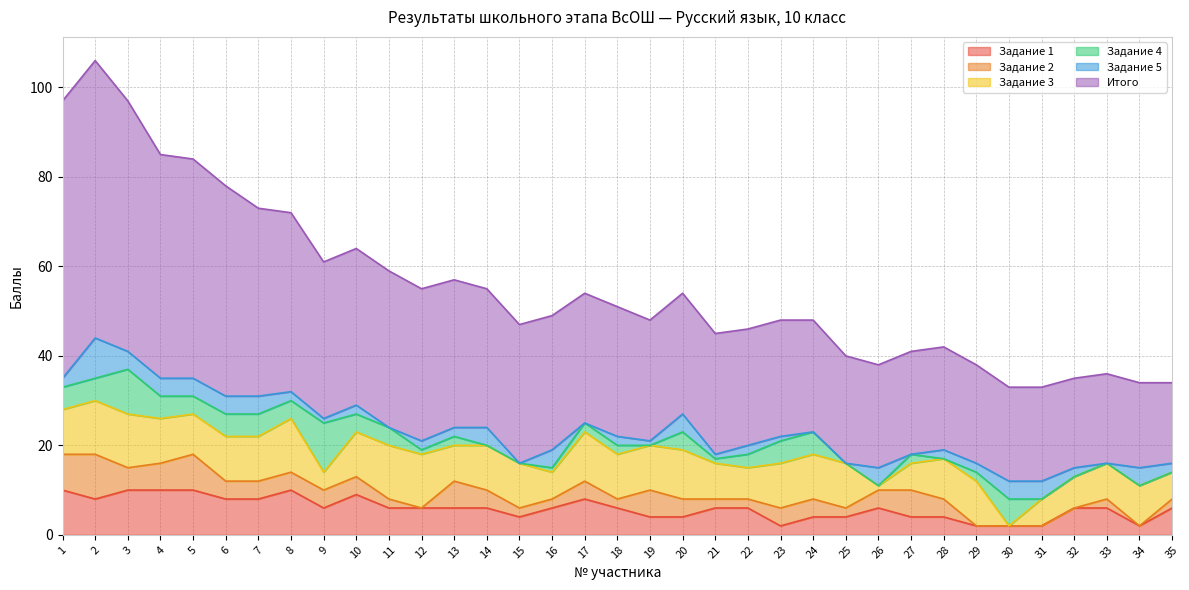

Is it true that Задание 1 equals 4 at 7?

False